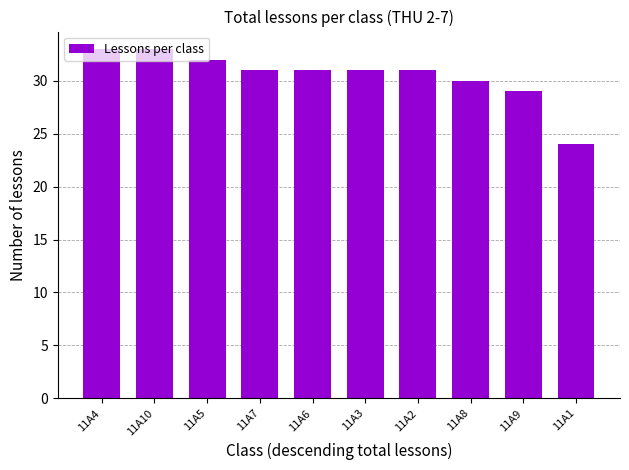

Reading left to right, list all the values displayed in this chart.

33	33	32	31	31	31	31	30	29	24